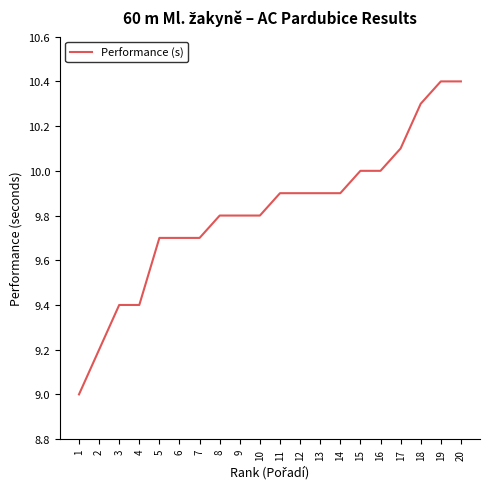

Reading right to left, transcribe all the data shown in this chart.

10.4	10.4	10.3	10.1	10.0	10.0	9.9	9.9	9.9	9.9	9.8	9.8	9.8	9.7	9.7	9.7	9.4	9.4	9.2	9.0